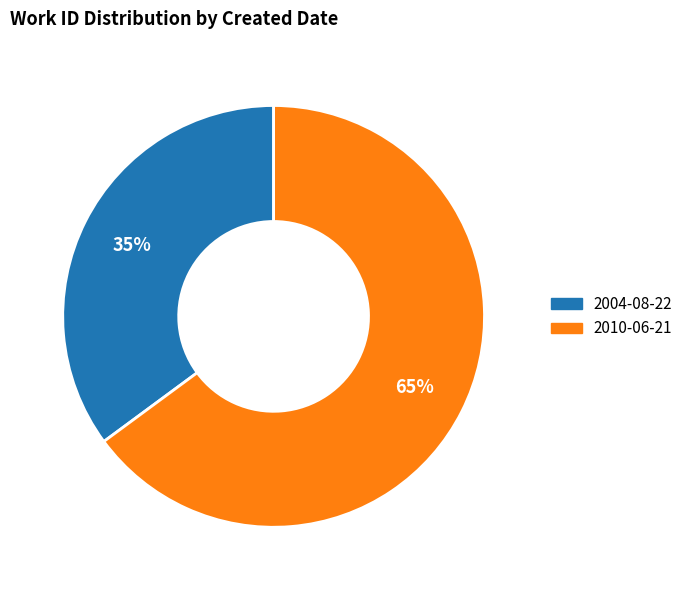

Which has a higher value, 2004-08-22 or 2010-06-21?

2010-06-21